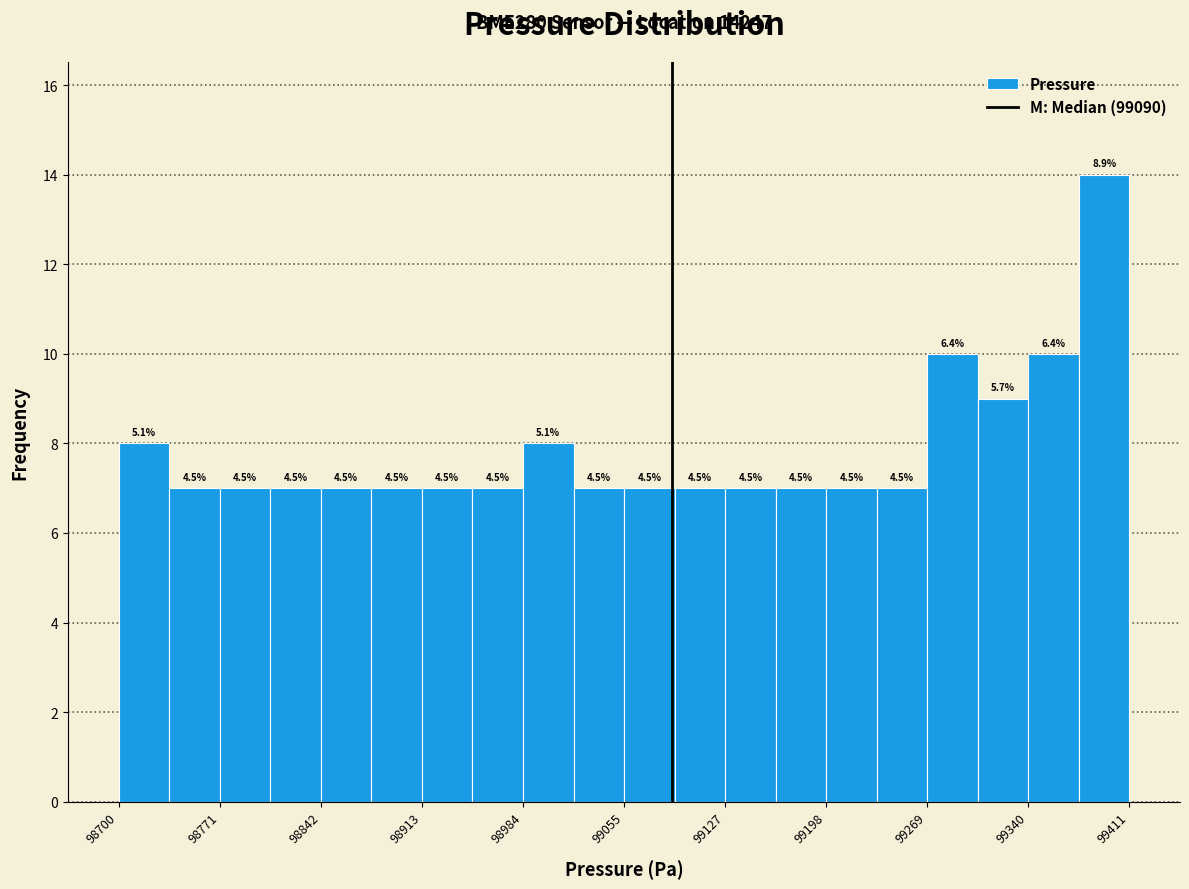

Around what value on the x-axis is the tallest bar? Give the approximate position of its centre, as read against the axis.

99390